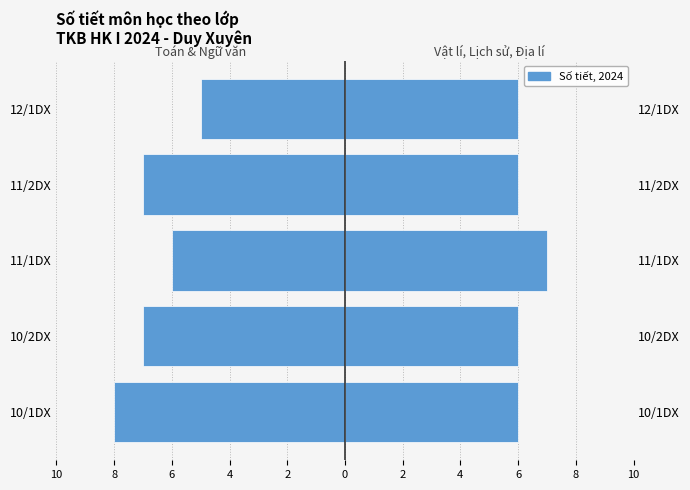

What is the minimum value for Nhóm môn 2 (Vật lí, Lịch sử, Địa lí)?

6